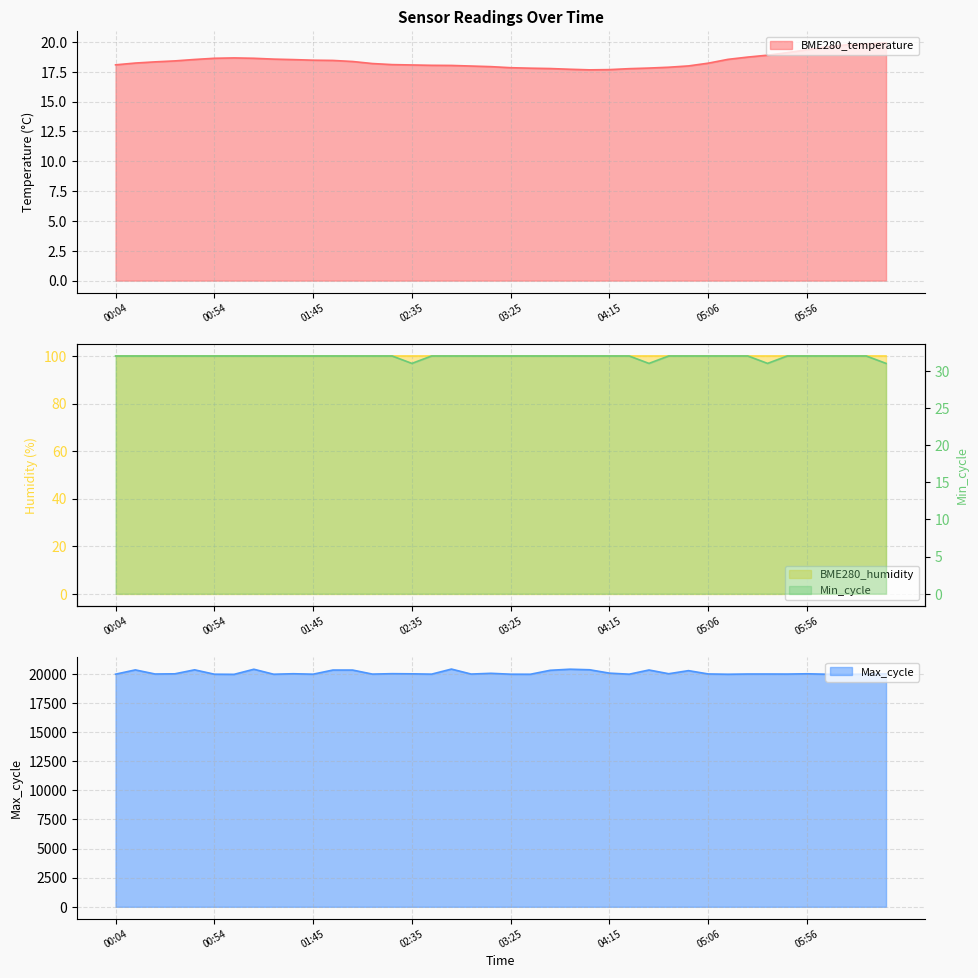

What position from the right is 04:05?

16